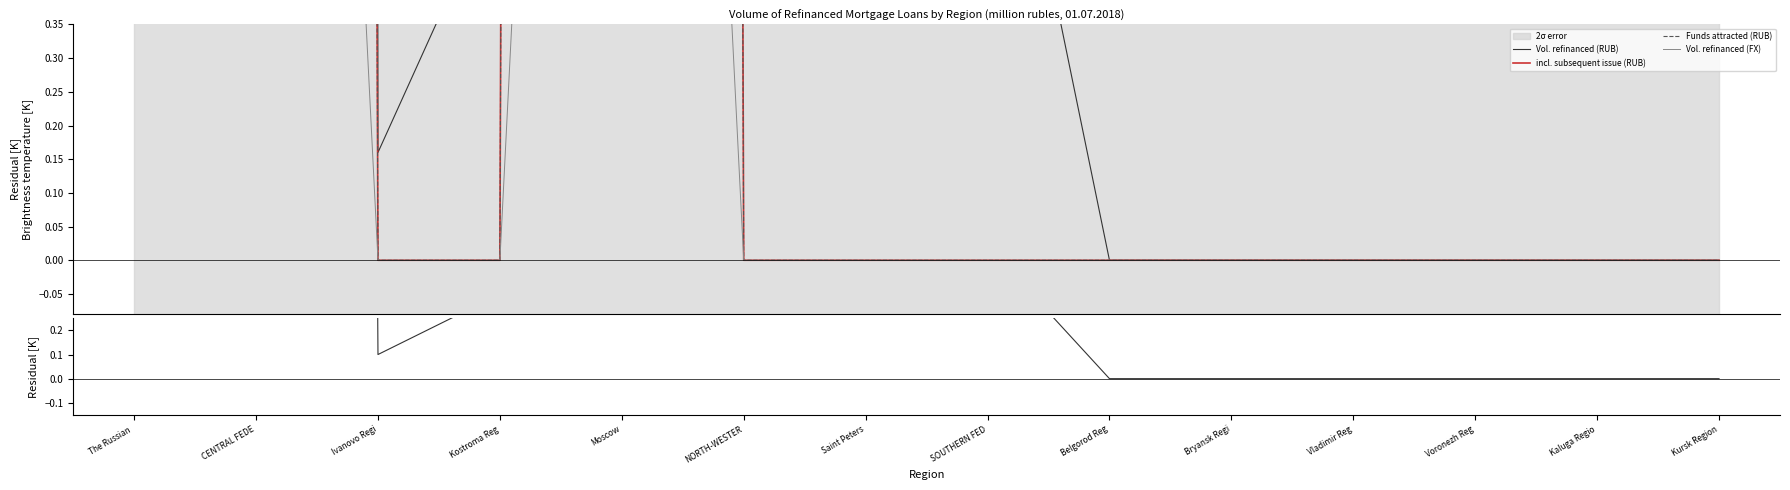

Between Kostroma Reg and The Russian , which is larger?

The Russian 